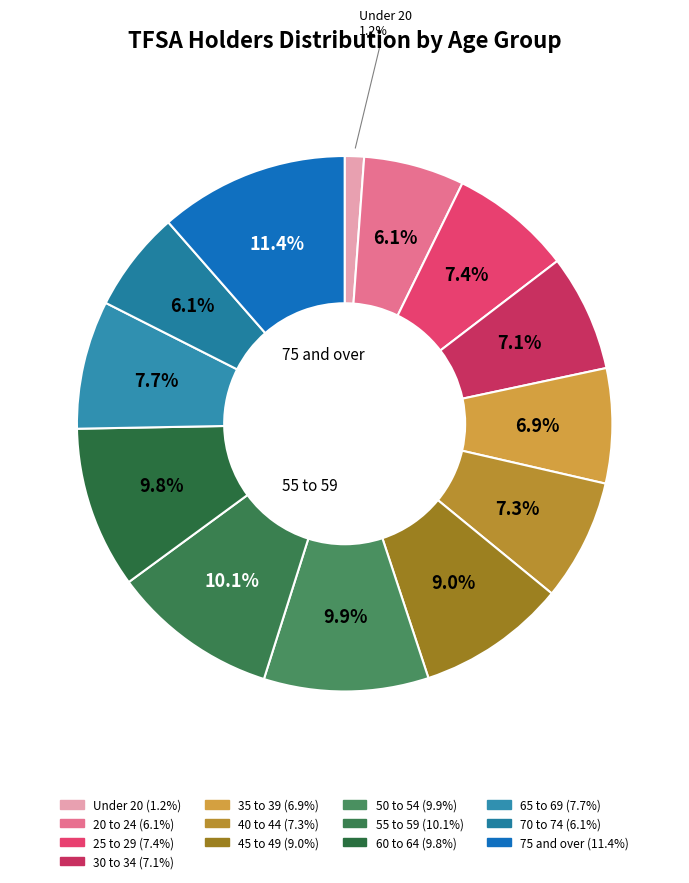

Is it true that 75 and over is 26% of the pie?

False